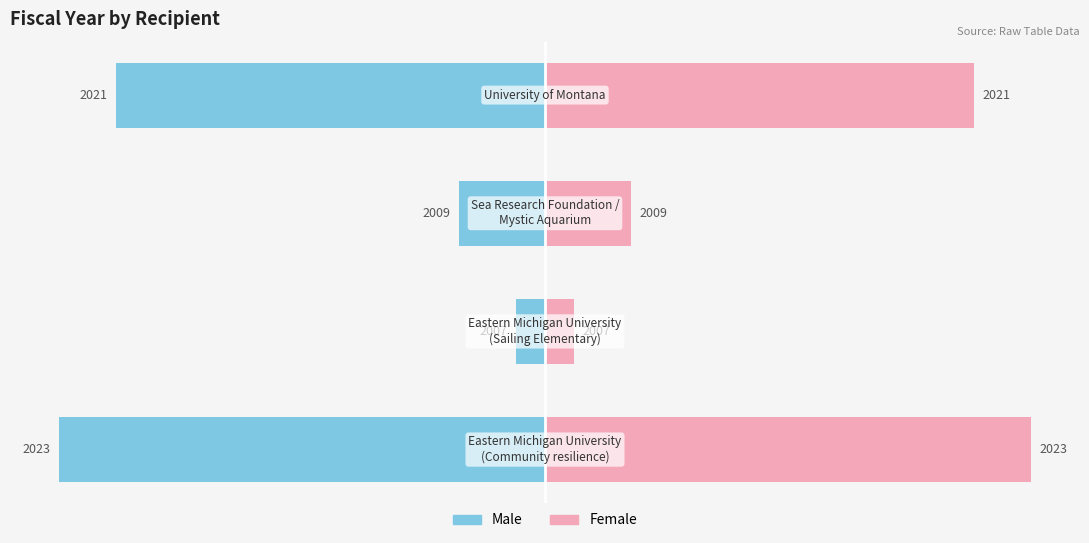

Reading left to right, extract all data points from this chart.

Male: -17	-1	-3	-15
Female: 17	1	3	15